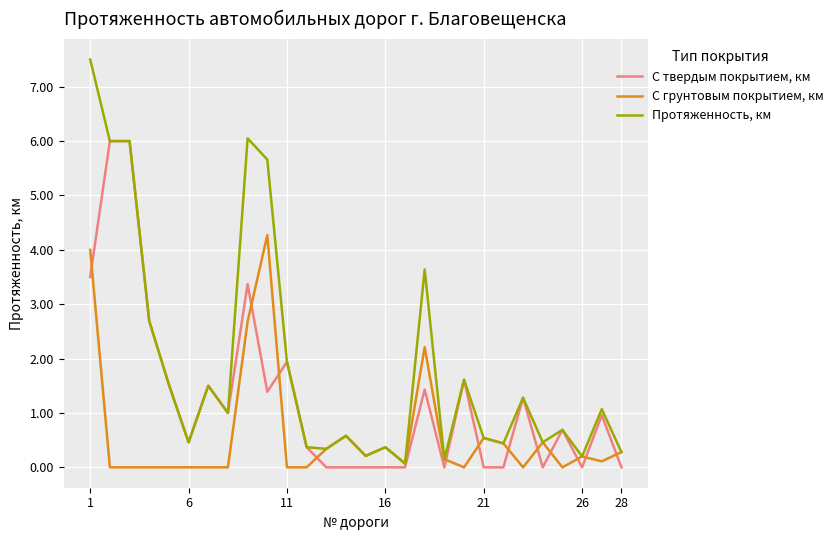

How many intersections are there between С грунтовым покрытием, км and С твердым покрытием, км?

12